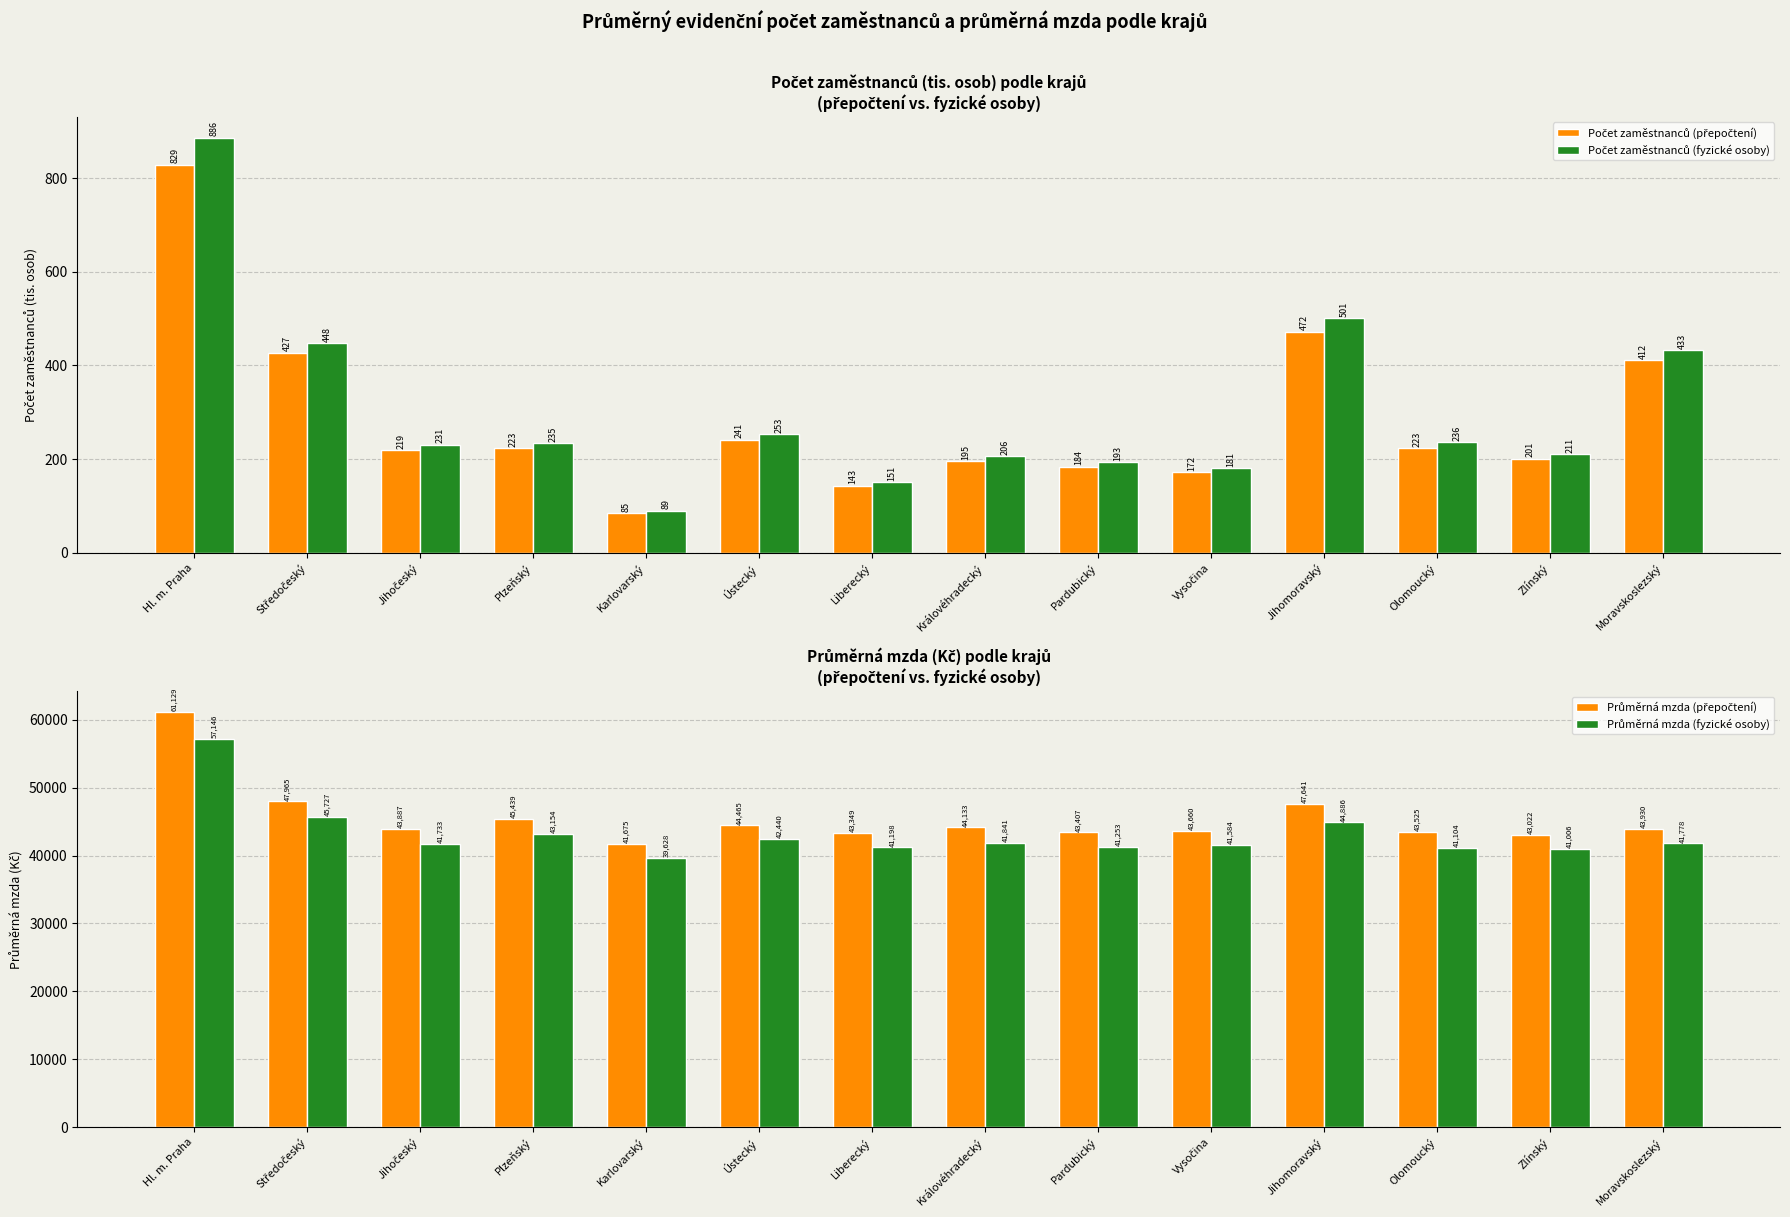

How many categories are shown in the chart?

14